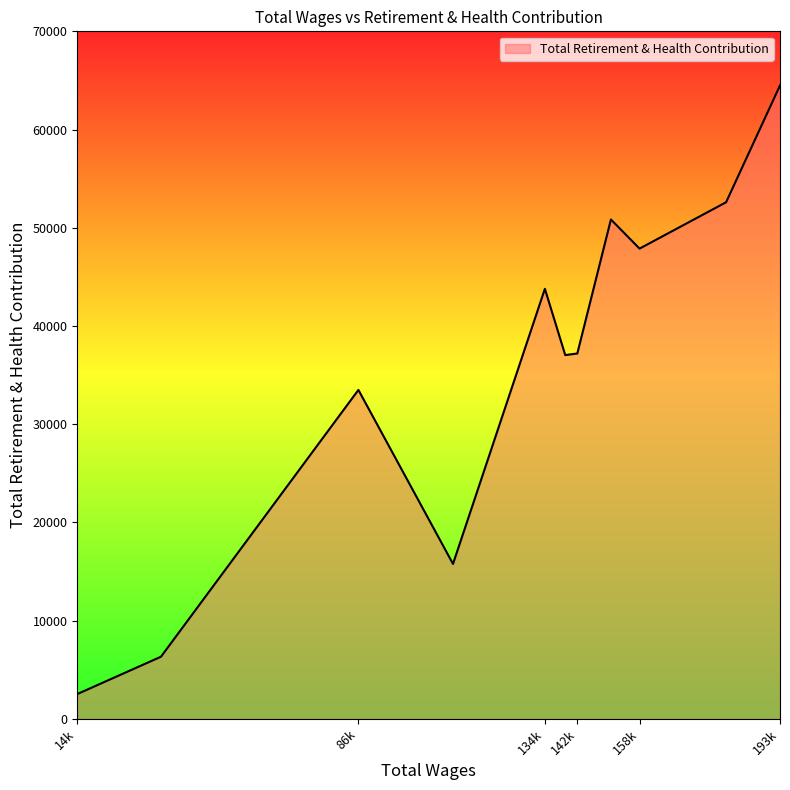

Is it true that the value at 36287.0 is 6324?

True